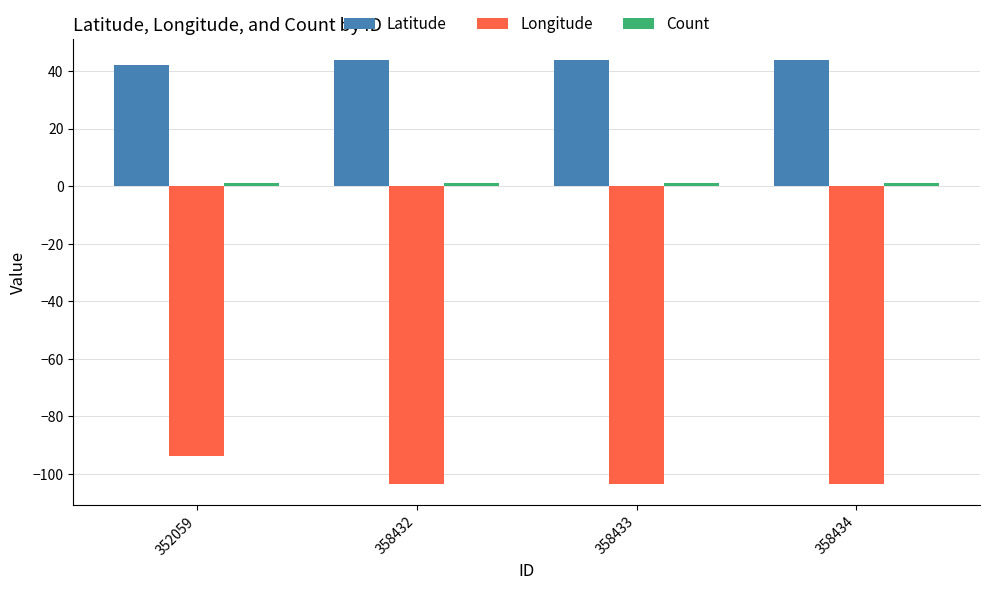

What is the value of the Latitude bar at the 2nd from the left?

43.7